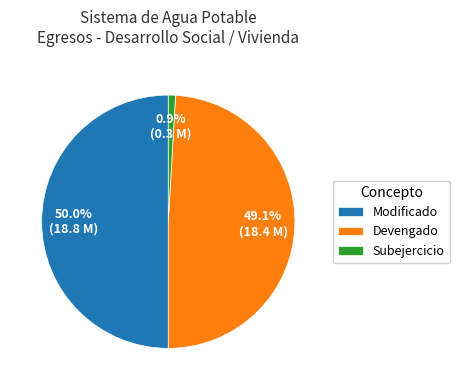

Which has a higher value, Modificado or Subejercicio?

Modificado